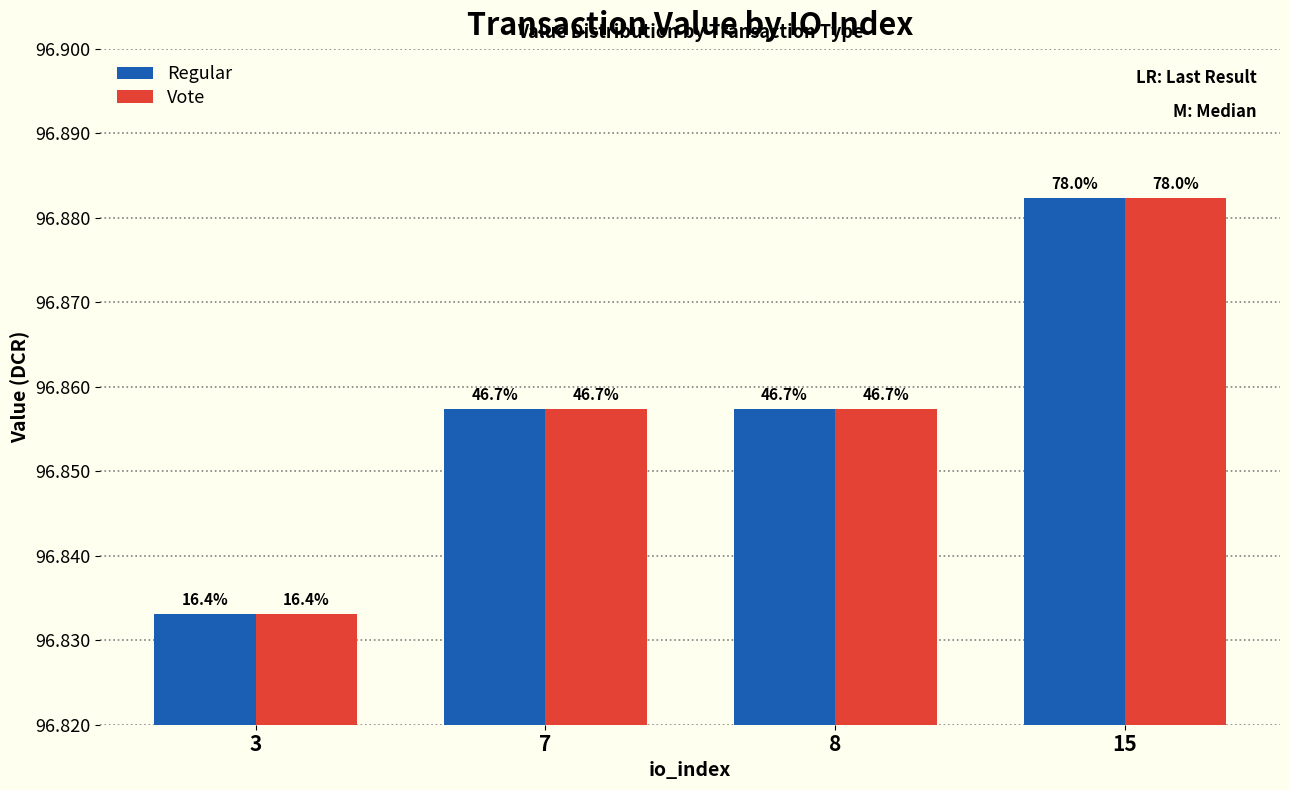

What is the lowest value of the Vote series?

96.8